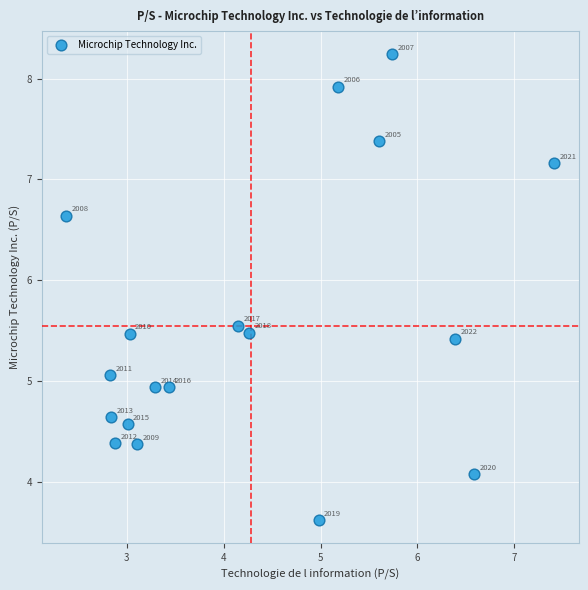

What is the range of Y values (max minus min)?

4.6